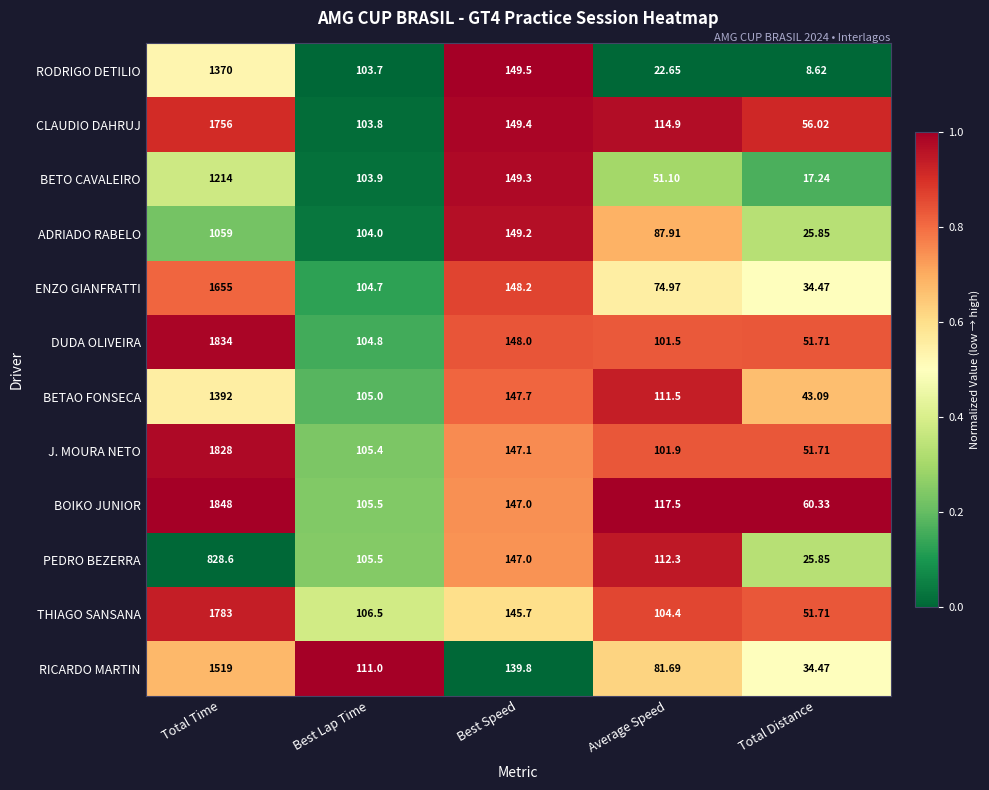

Which series has the largest total across all categories?

BOIKO JUNIOR